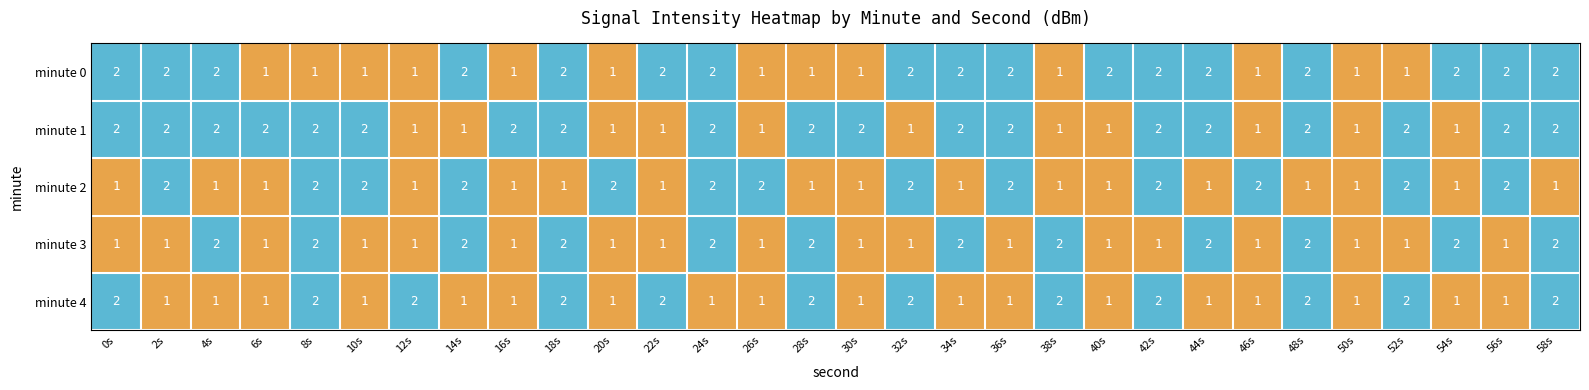

Between 12s and 50s, which series saw the biggest shift?

minute 4